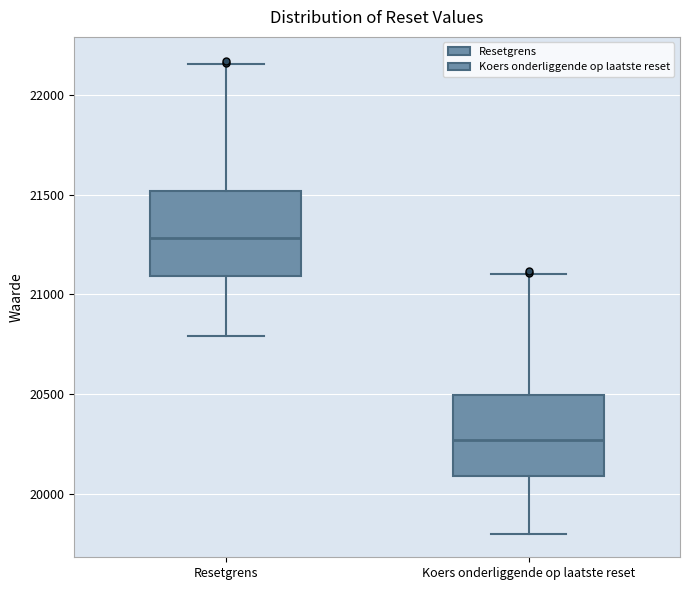

Which box has the highest median line?

Resetgrens